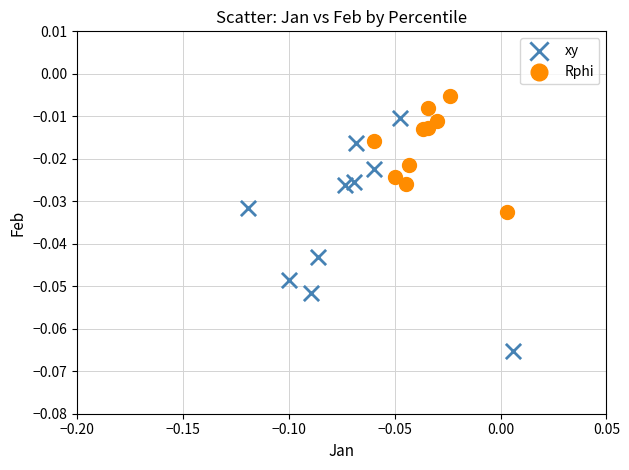

Which series has the largest Y range (max minus min)?

xy